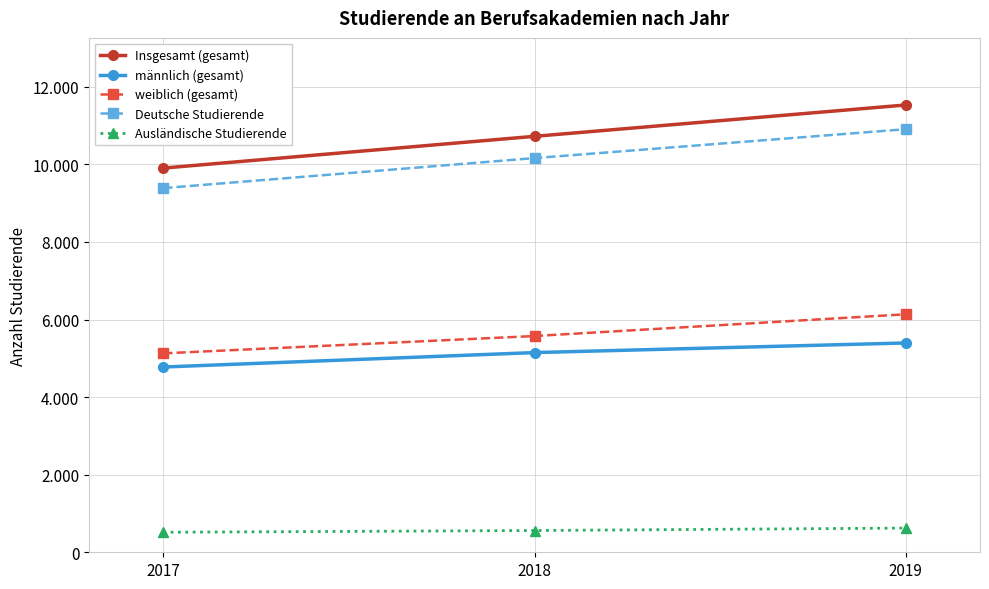

Is the value of Insgesamt (gesamt) at 2019 greater than the value of Deutsche Studierende at 2019?

Yes